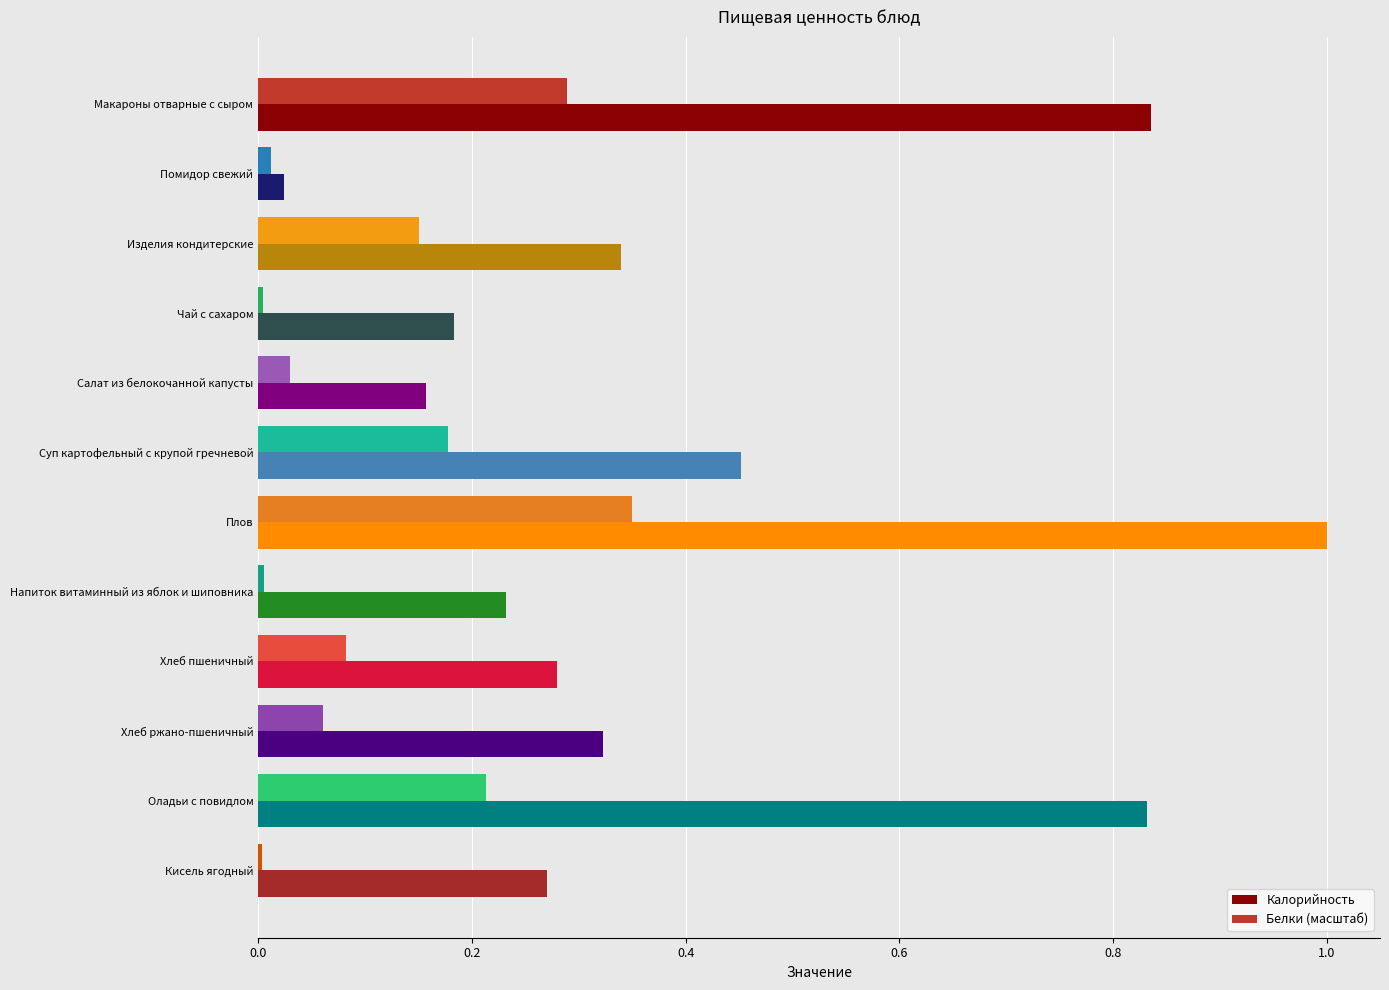

At Макароны отварные с сыром, list the series in order from largest to smallest.

Калорийность, Белки (масштаб)